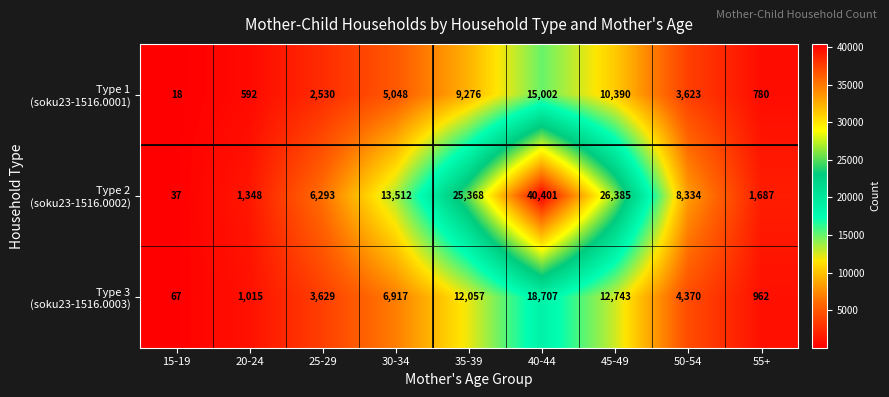

At how many categories does at least one series exceed 19533?

3